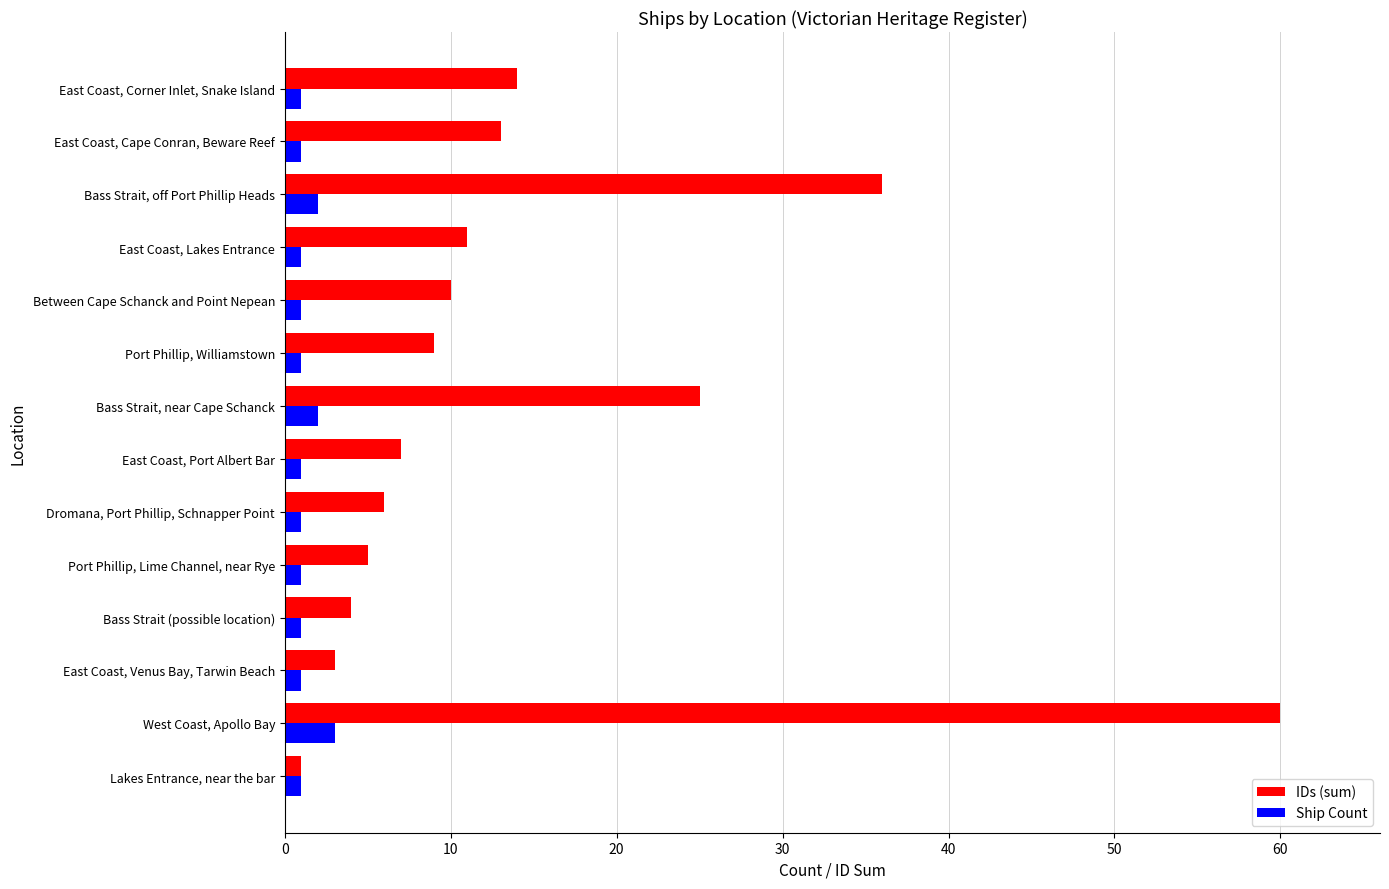

List the series in order of their overall mean, lowest first.

Ship Count, IDs (sum)